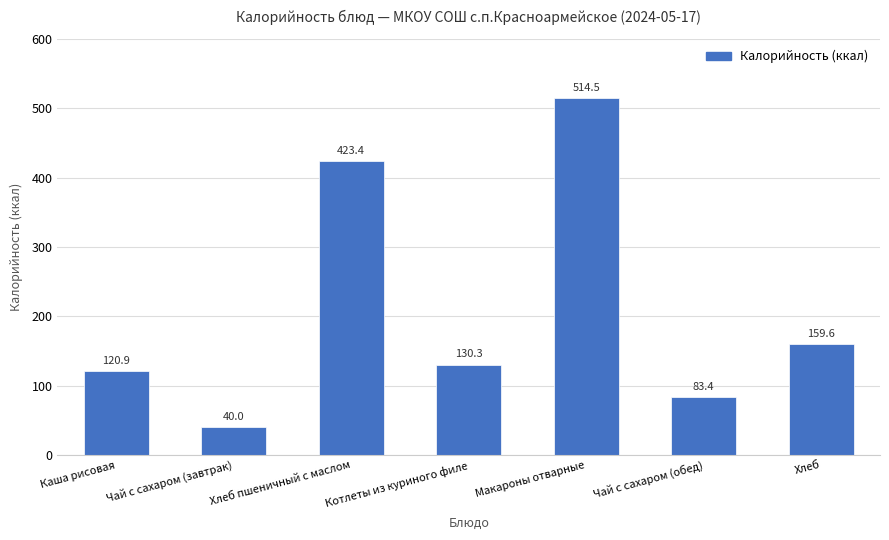

How many bars are there in total?

7